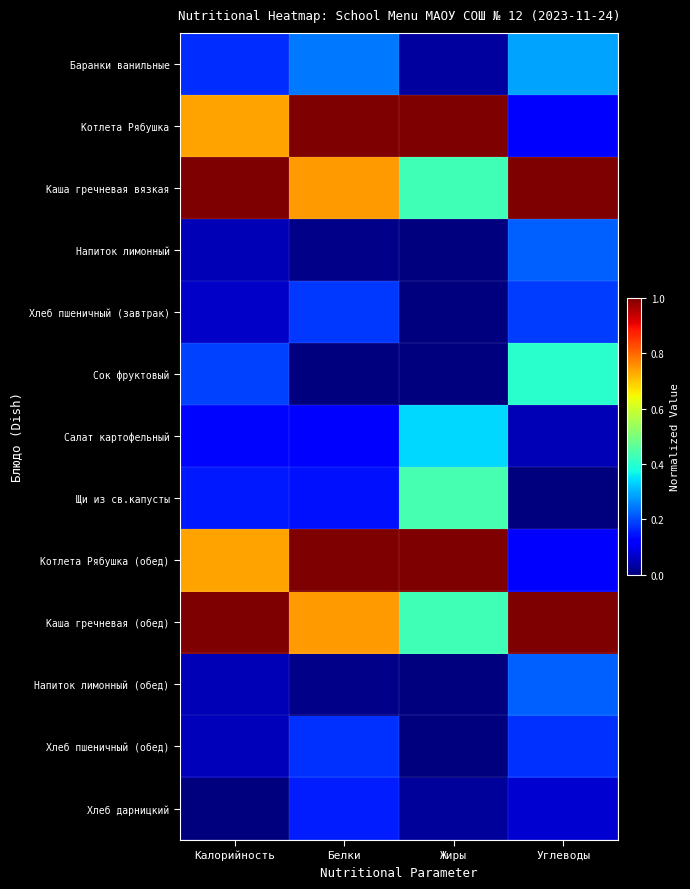

Reading left to right, extract all data points from this chart.

Баранки ванильные: Калорийность=0.2	Белки=0.2	Жиры=0.0	Углеводы=0.3
Котлета Рябушка: Калорийность=0.7	Белки=1.0	Жиры=1.0	Углеводы=0.1
Каша гречневая вязкая: Калорийность=1.0	Белки=0.7	Жиры=0.4	Углеводы=1.0
Напиток лимонный: Калорийность=0.0	Белки=0.0	Жиры=0.0	Углеводы=0.2
Хлеб пшеничный (завтрак): Калорийность=0.1	Белки=0.2	Жиры=0.0	Углеводы=0.2
Сок фруктовый: Калорийность=0.2	Белки=0.0	Жиры=0.0	Углеводы=0.4
Салат картофельный: Калорийность=0.1	Белки=0.1	Жиры=0.3	Углеводы=0.0
Щи из св.капусты: Калорийность=0.2	Белки=0.1	Жиры=0.4	Углеводы=0.0
Котлета Рябушка (обед): Калорийность=0.7	Белки=1.0	Жиры=1.0	Углеводы=0.1
Каша гречневая (обед): Калорийность=1.0	Белки=0.7	Жиры=0.4	Углеводы=1.0
Напиток лимонный (обед): Калорийность=0.0	Белки=0.0	Жиры=0.0	Углеводы=0.2
Хлеб пшеничный (обед): Калорийность=0.1	Белки=0.2	Жиры=0.0	Углеводы=0.2
Хлеб дарницкий: Калорийность=0.0	Белки=0.2	Жиры=0.0	Углеводы=0.1